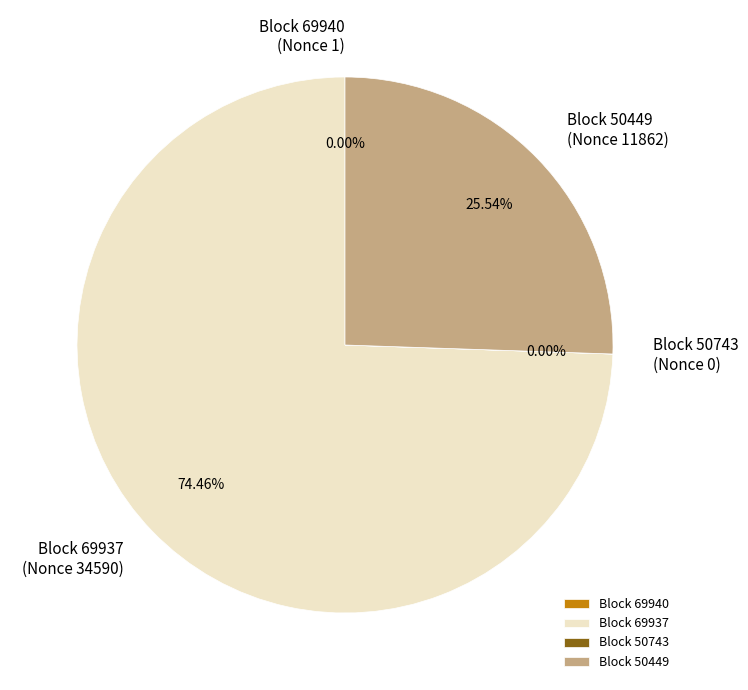

Do Block 50449 and Block 69937 together represent more than half of the pie?

Yes